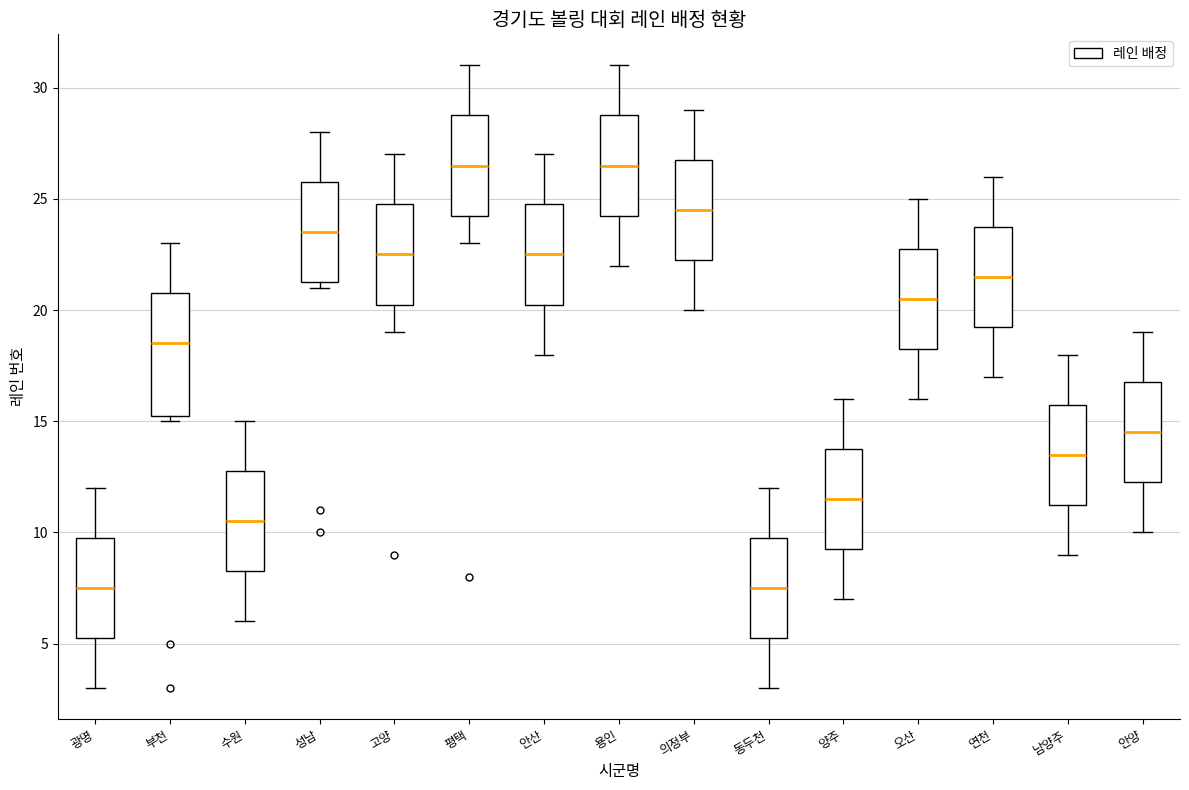

Reading left to right, transcribe this box plot: for each box, give where its median line is, the range the box spans, and where its two whiskers end, as read against the y-axis. The values are not printed on the chart, so give them approximately, as read against the axis.

광명: median 7.5, box 5.5 to 10.0, whiskers 3.0 to 12.0
부천: median 18.5, box 15.5 to 21.0, whiskers 15.0 to 23.0
수원: median 10.5, box 8.5 to 13.0, whiskers 6.0 to 15.0
성남: median 23.5, box 21.5 to 26.0, whiskers 21.0 to 28.0
고양: median 22.5, box 20.5 to 25.0, whiskers 19.0 to 27.0
평택: median 26.5, box 24.5 to 29.0, whiskers 23.0 to 31.0
안산: median 22.5, box 20.5 to 25.0, whiskers 18.0 to 27.0
용인: median 26.5, box 24.5 to 29.0, whiskers 22.0 to 31.0
의정부: median 24.5, box 22.5 to 27.0, whiskers 20.0 to 29.0
동두천: median 7.5, box 5.5 to 10.0, whiskers 3.0 to 12.0
양주: median 11.5, box 9.5 to 14.0, whiskers 7.0 to 16.0
오산: median 20.5, box 18.5 to 23.0, whiskers 16.0 to 25.0
연천: median 21.5, box 19.5 to 24.0, whiskers 17.0 to 26.0
남양주: median 13.5, box 11.5 to 16.0, whiskers 9.0 to 18.0
안양: median 14.5, box 12.5 to 17.0, whiskers 10.0 to 19.0